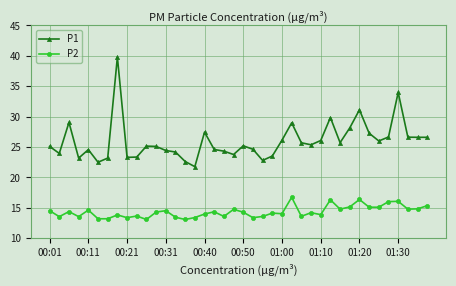

What is the minimum value shown in the chart?

13.1